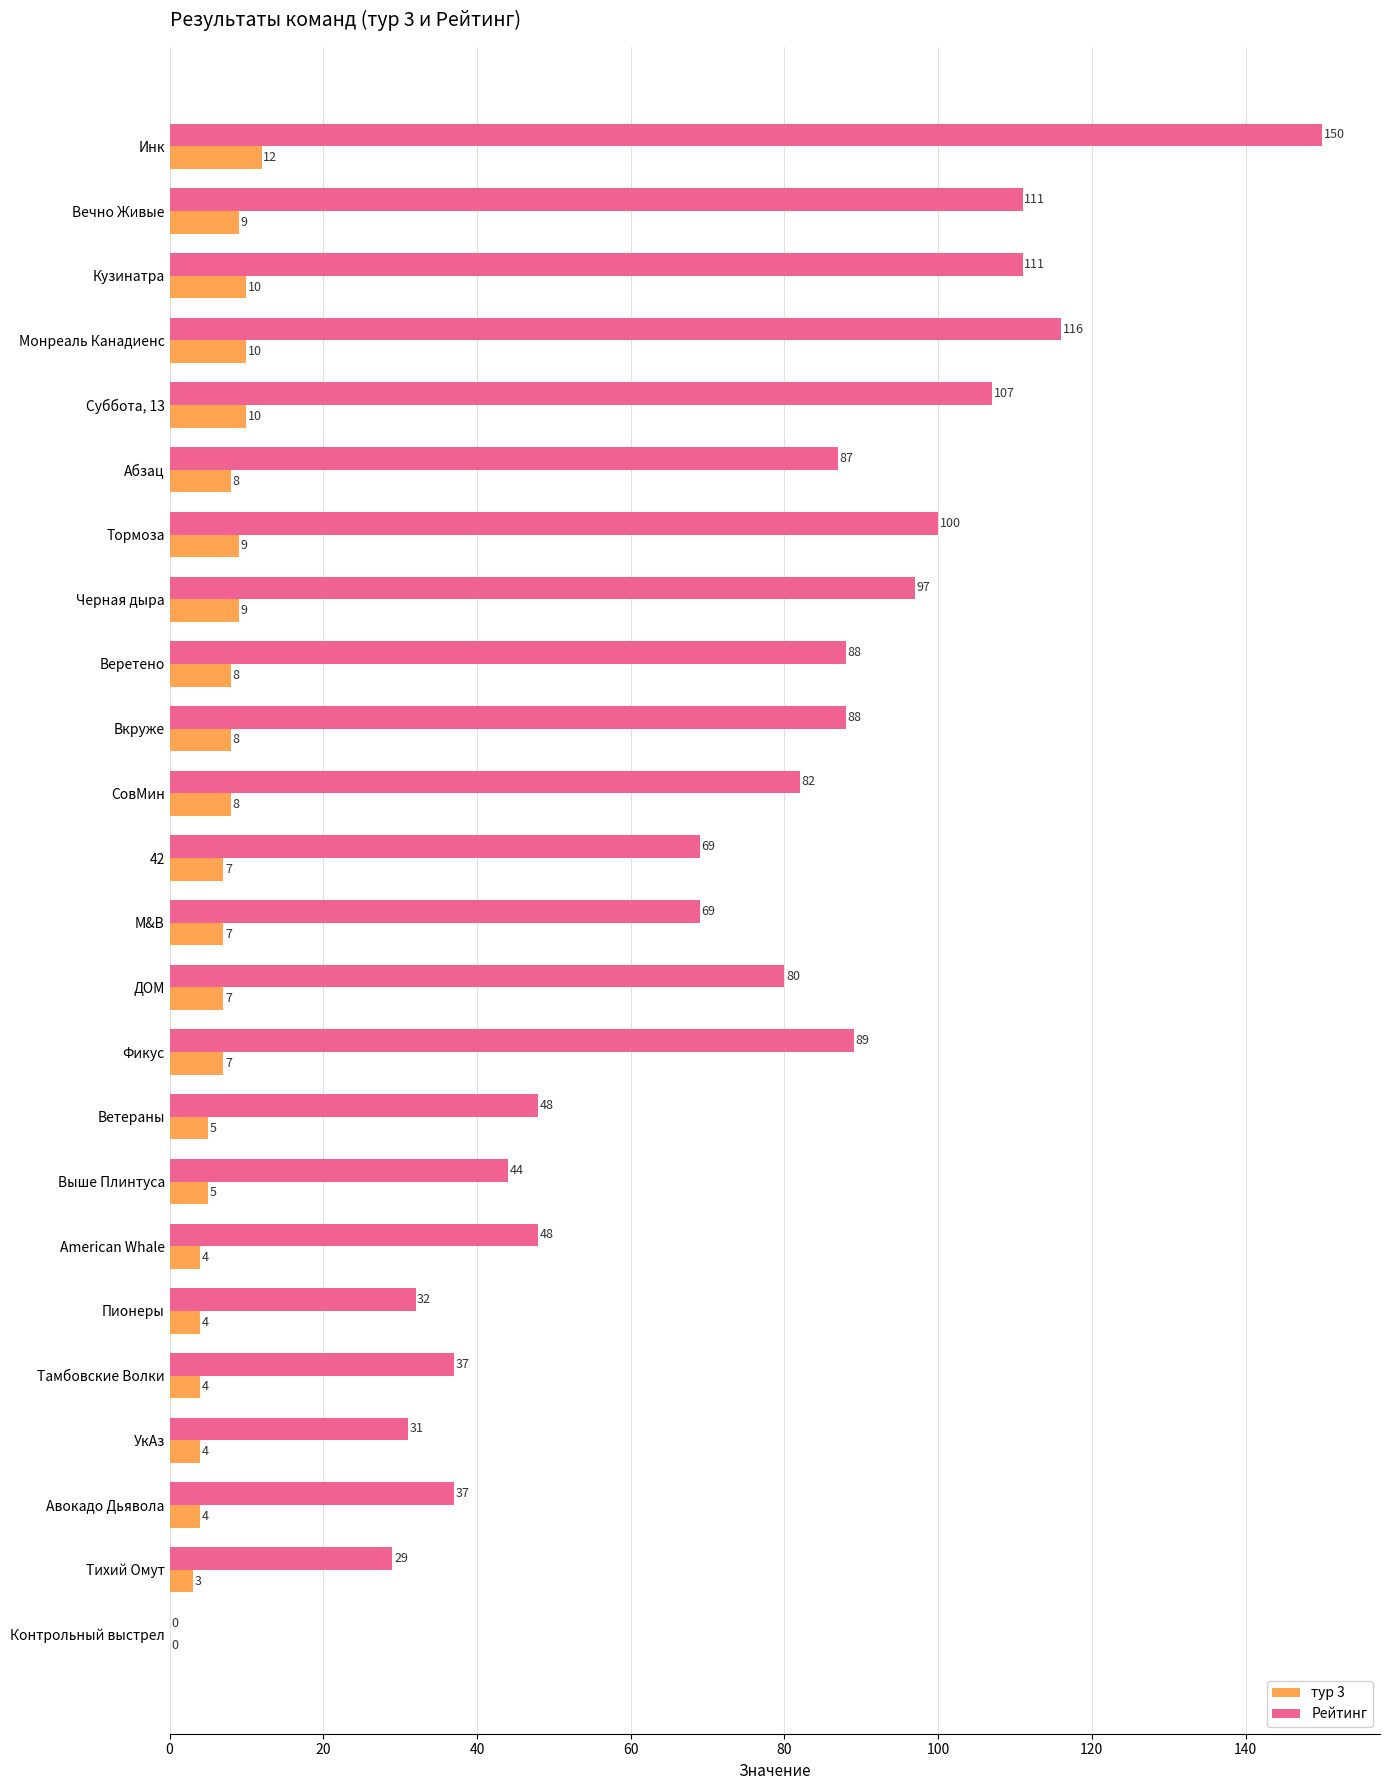

Which series has the largest total across all categories?

Рейтинг